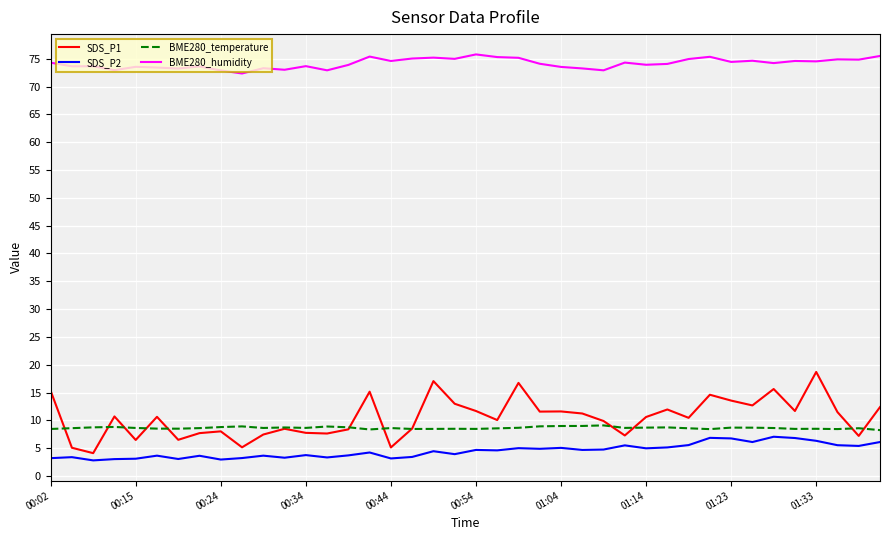

In SDS_P1, how many points are higher than both neighbors (excluding endpoints)?

12